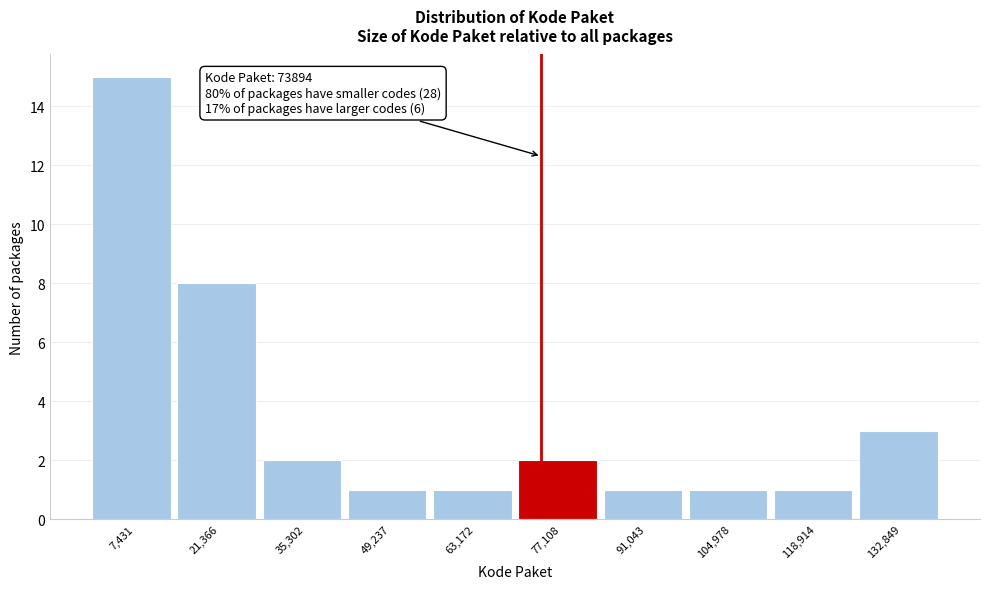

Which range on the x-axis has the tallest bar?

0 to 14000